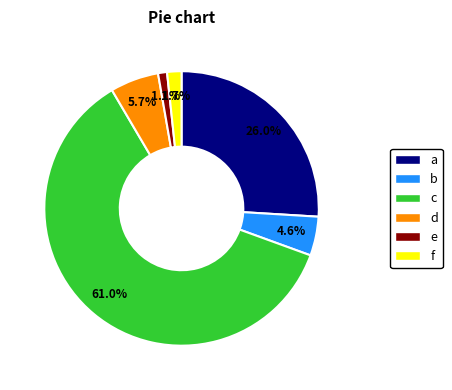

Is there a majority slice in this chart?

Yes